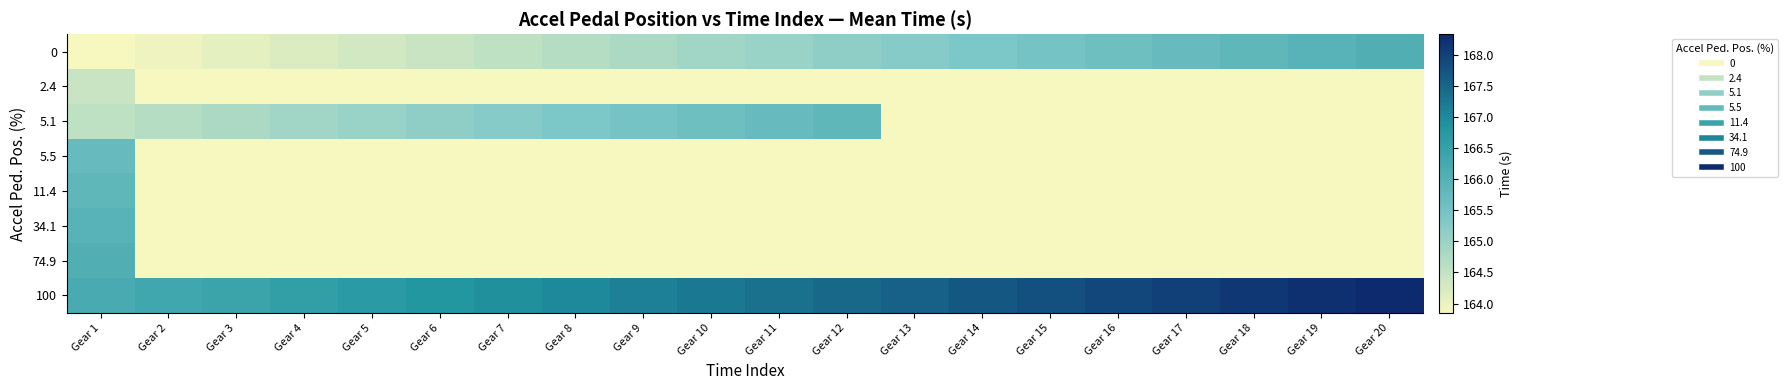

How many series are shown in this chart?

8